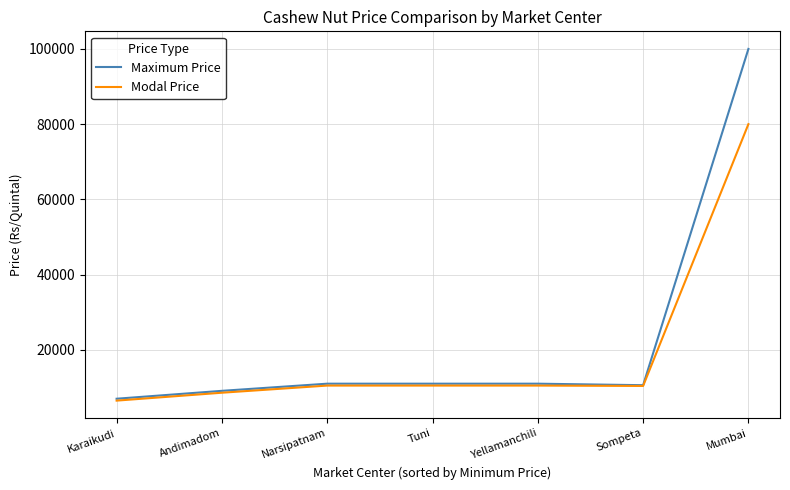

At which label does Maximum Price reach its peak?

Mumbai